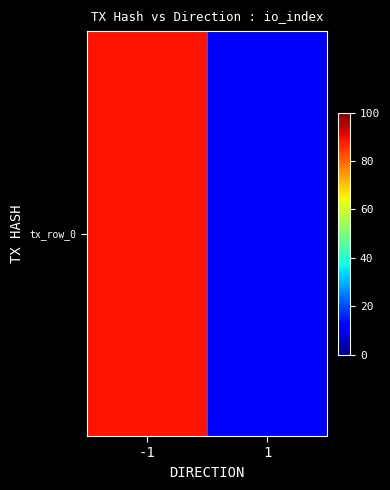

Which category has the highest value across all series?

-1